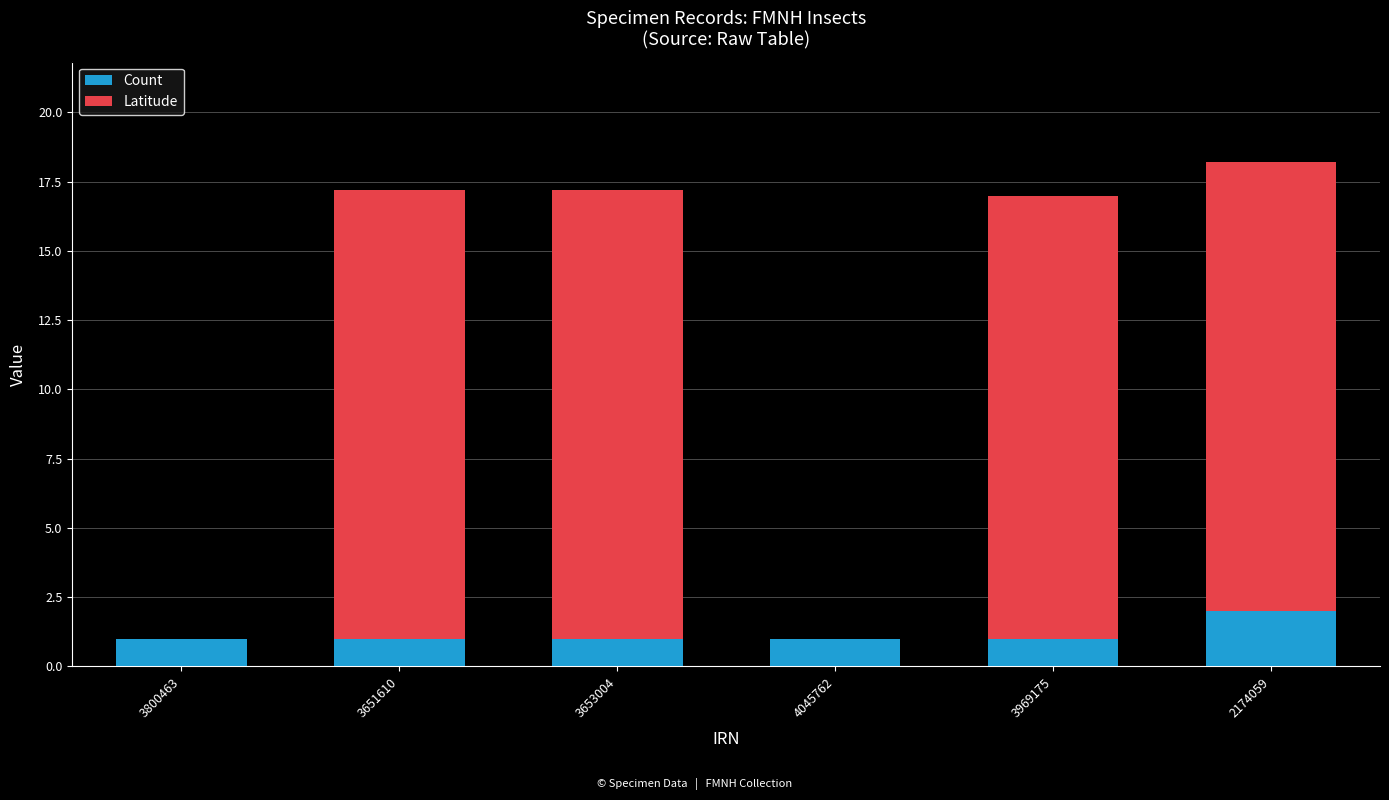

Reading left to right, what are the values for Count?

3800463=1.0	3651610=1.0	3653004=1.0	4045762=1.0	3969175=1.0	2174059=2.0